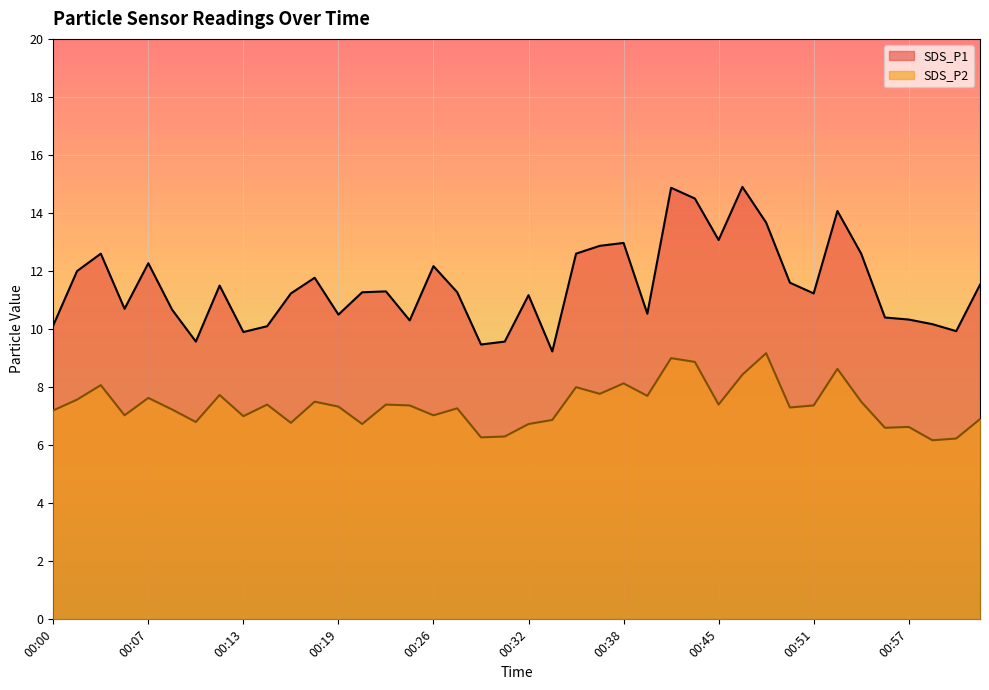

How many series are shown in this chart?

2